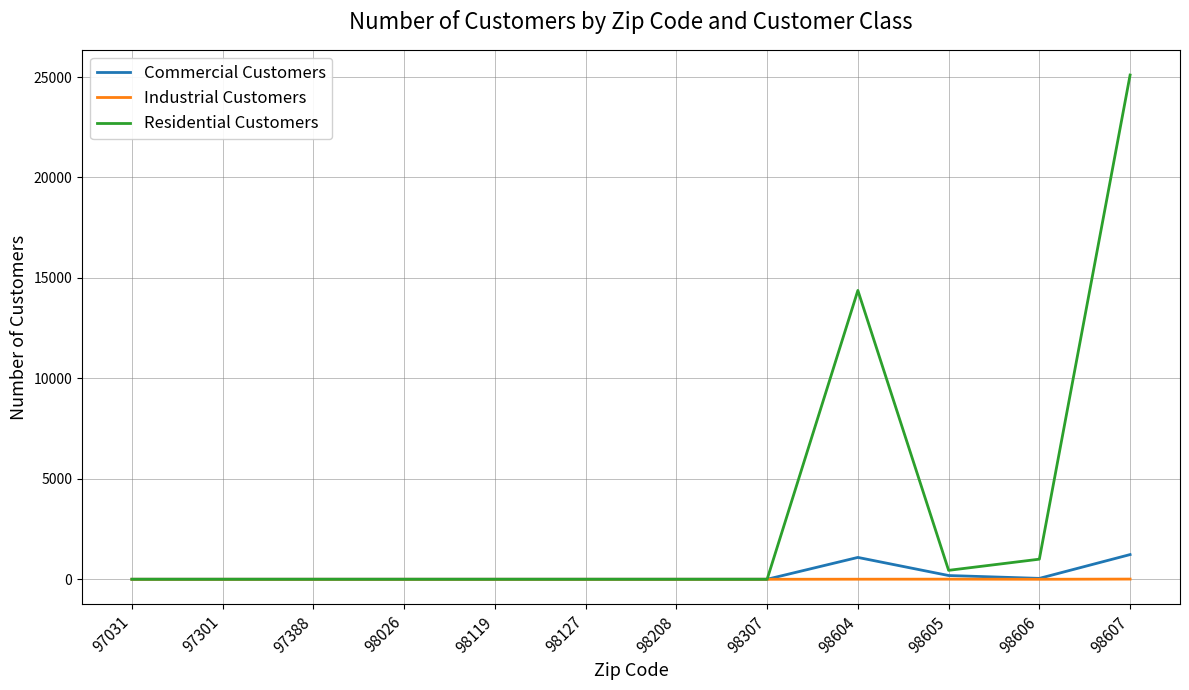

The Industrial Customers series shows 0 at 98127. True or false?

True